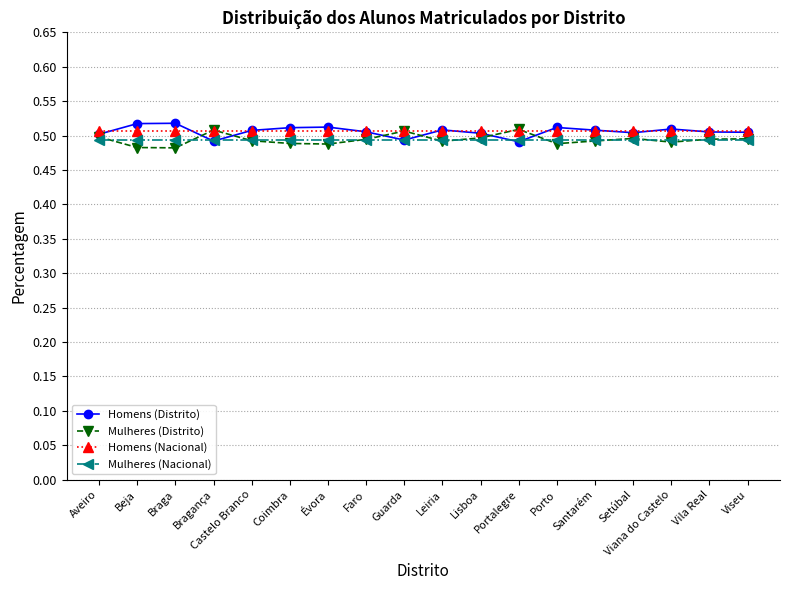

What is the sum of the Mulheres (Nacional) values at Évora and Bragança?

1.0